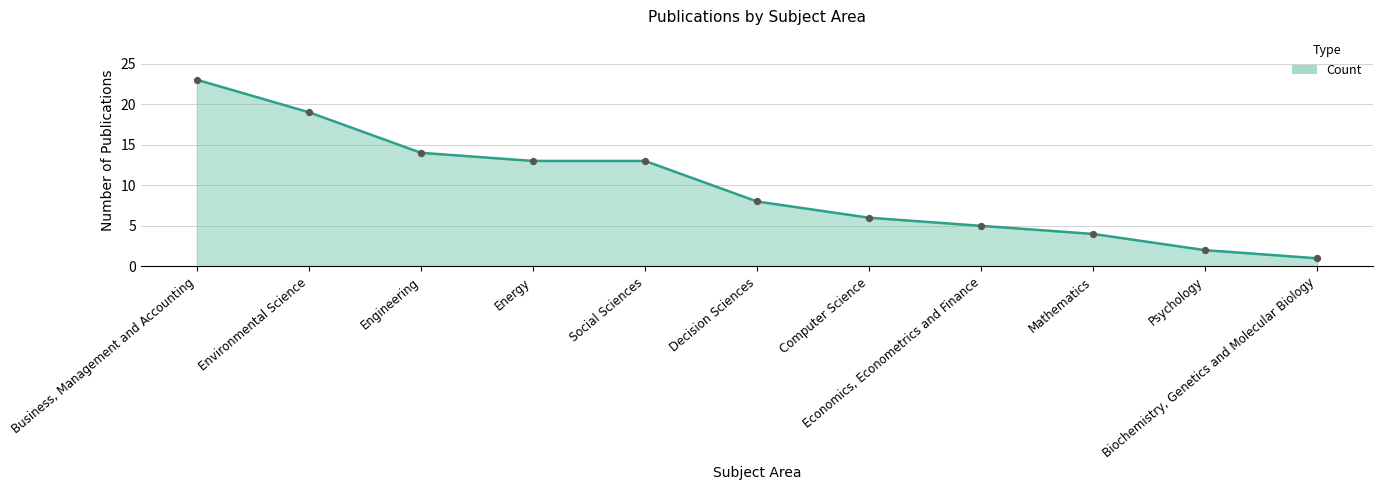

What is the change in value from Mathematics to Psychology?

-2